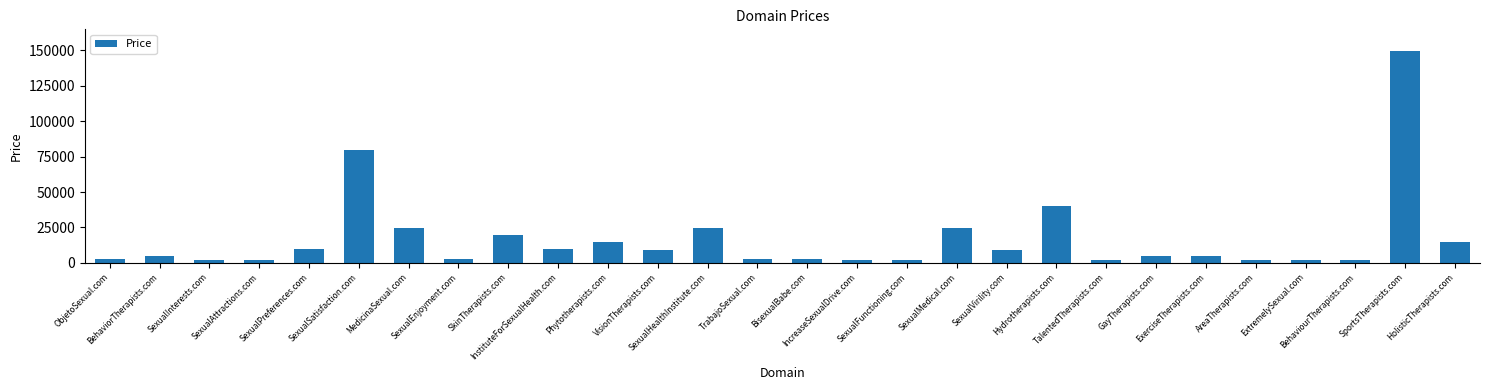

What is the value of the 2nd bar from the left?

4888